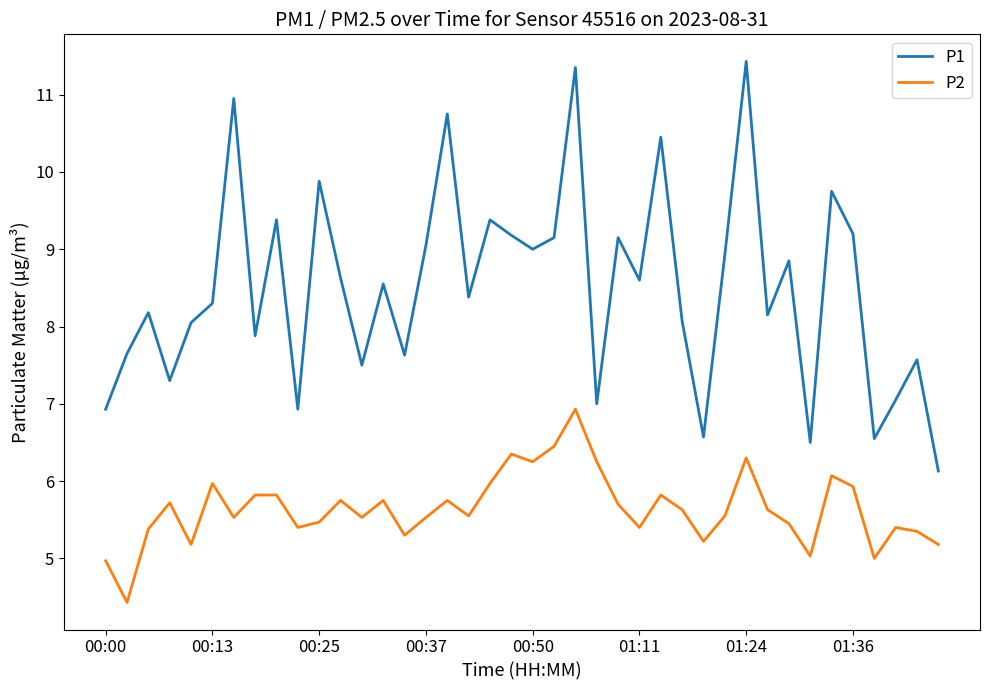

Which series has the largest total across all categories?

P1